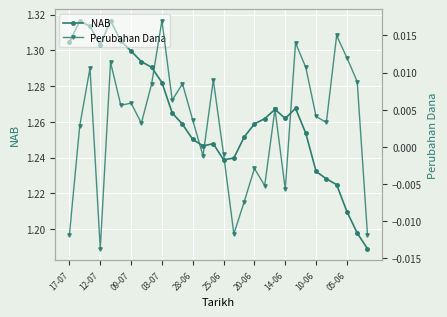

True or false: NAB has more than 2 interior local peaks.

True